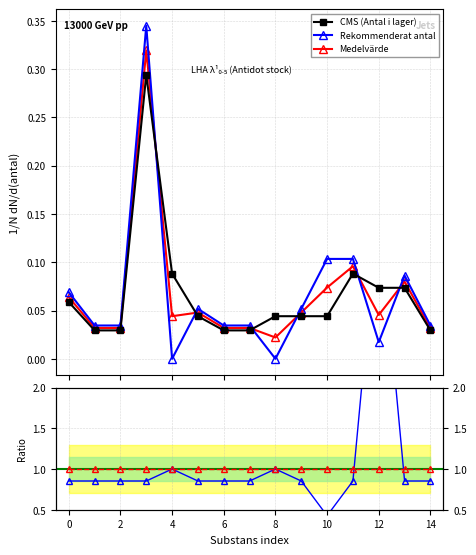

True or false: Rekommenderat antal has more than 2 points higher than both neighbors.

True